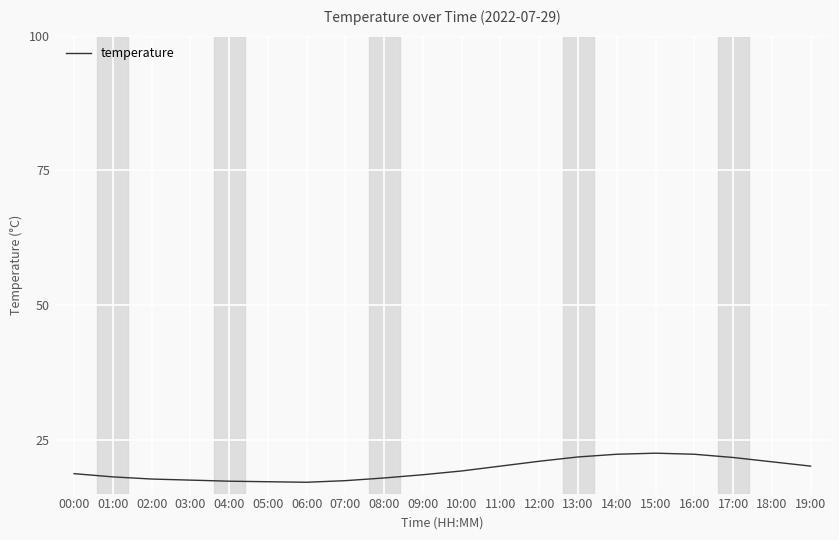

What is the sum of all values?

389.3